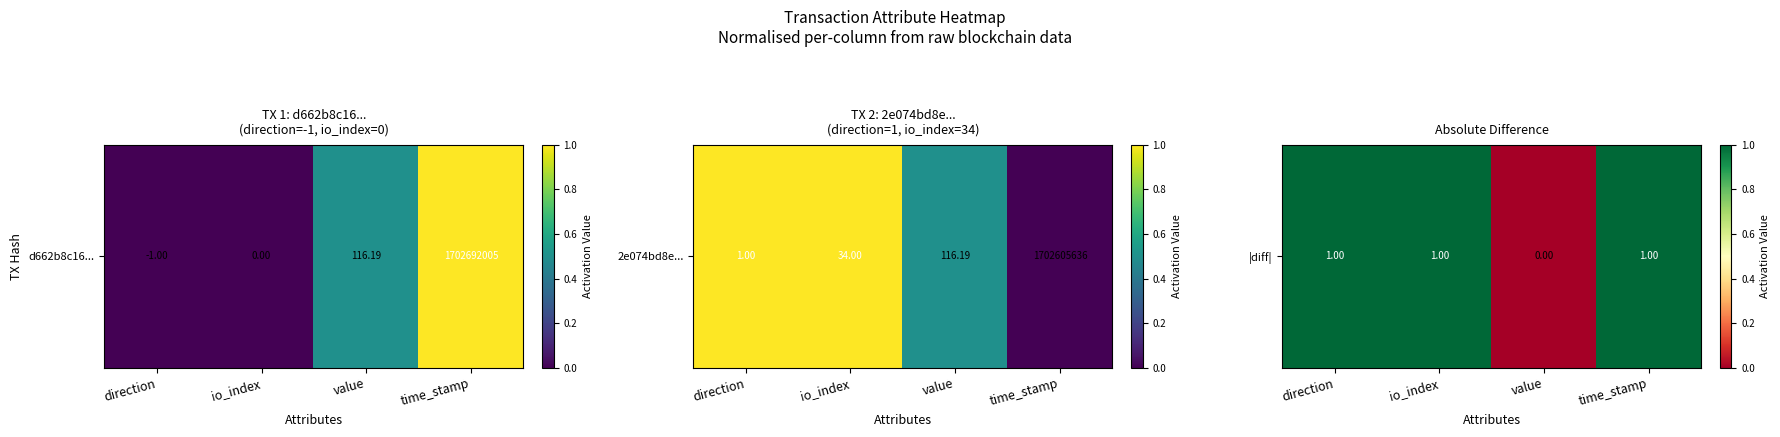

How many series are shown in this chart?

1